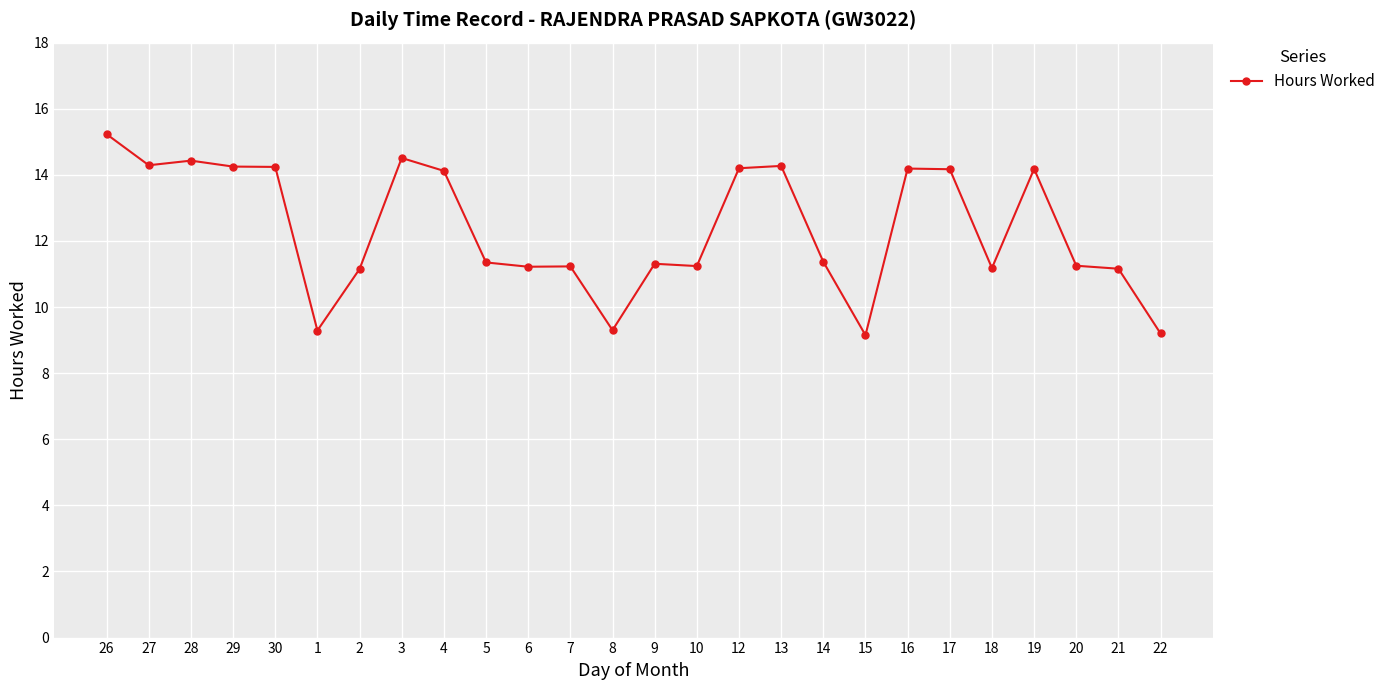

What position from the left is 26?

1